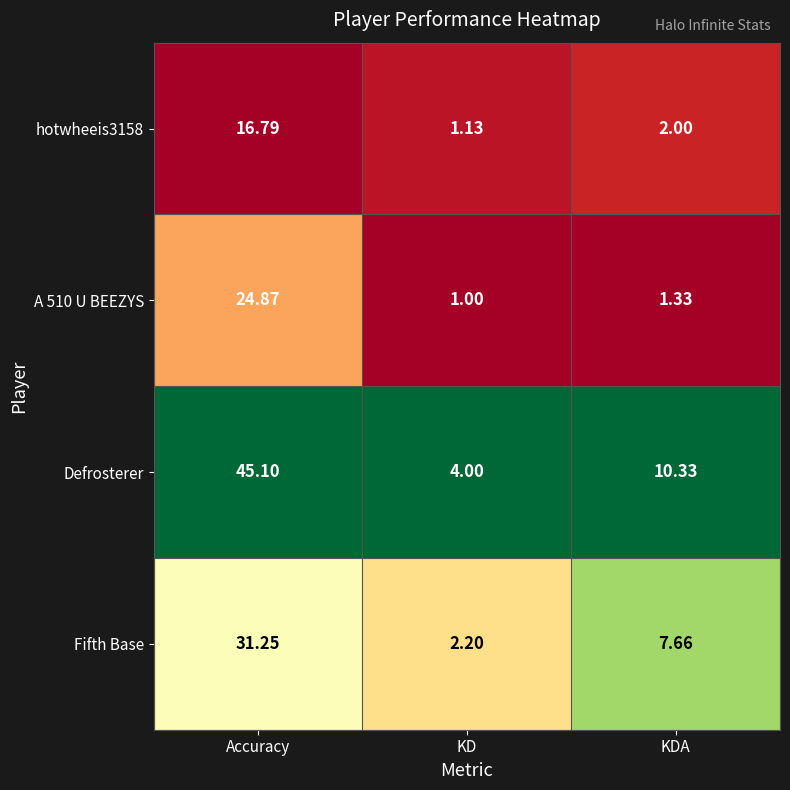

Which series has the largest total across all categories?

Defrosterer